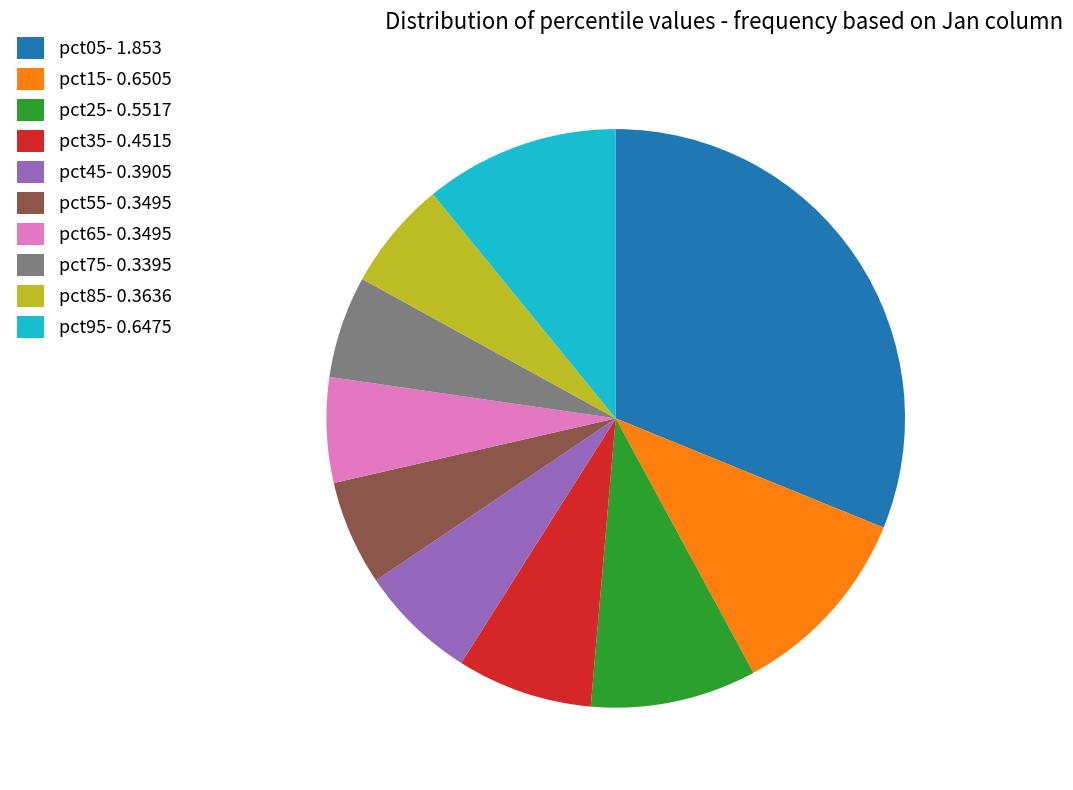

Which has a higher value, pct65 or pct25?

pct25